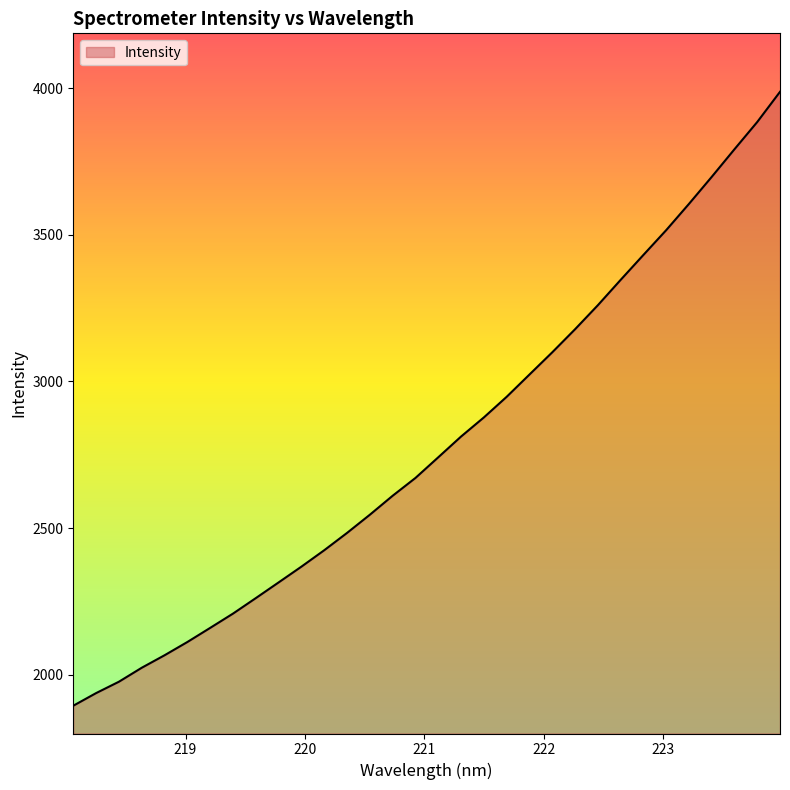

Count the number of categories in the chart.

32